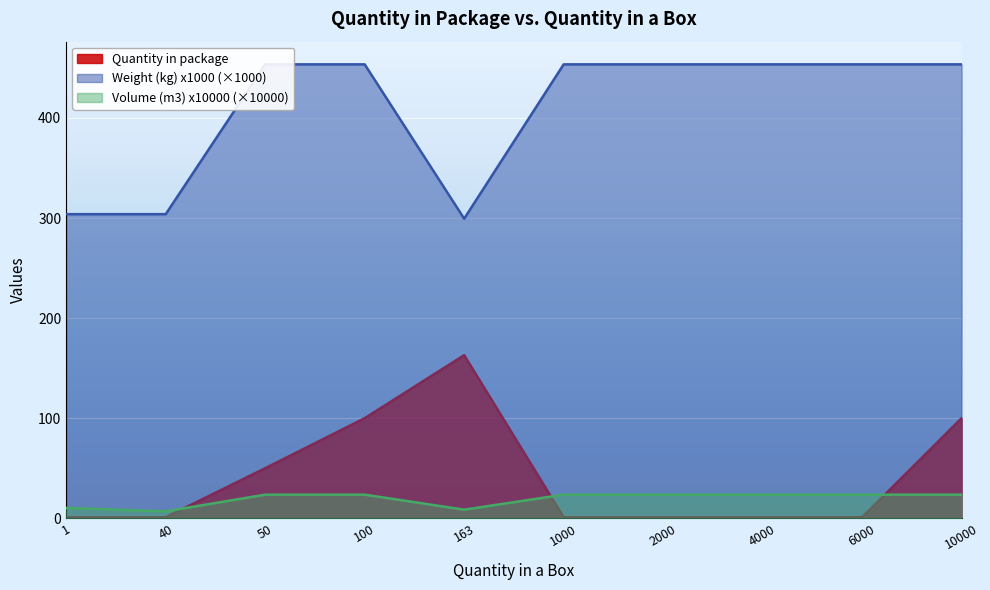

Reading right to left, what are all the values shown in this chart?

Quantity in package: 100.0	1.0	1.0	1.0	1.0	163.0	100.0	50.0	1.0	1.0
Weight (kg) x1000: 453.6	453.6	453.6	453.6	453.6	299.4	453.6	453.6	303.9	303.9
Volume (m3) x10000: 23.6	23.6	23.6	23.6	23.6	8.6	23.6	23.6	6.9	10.3